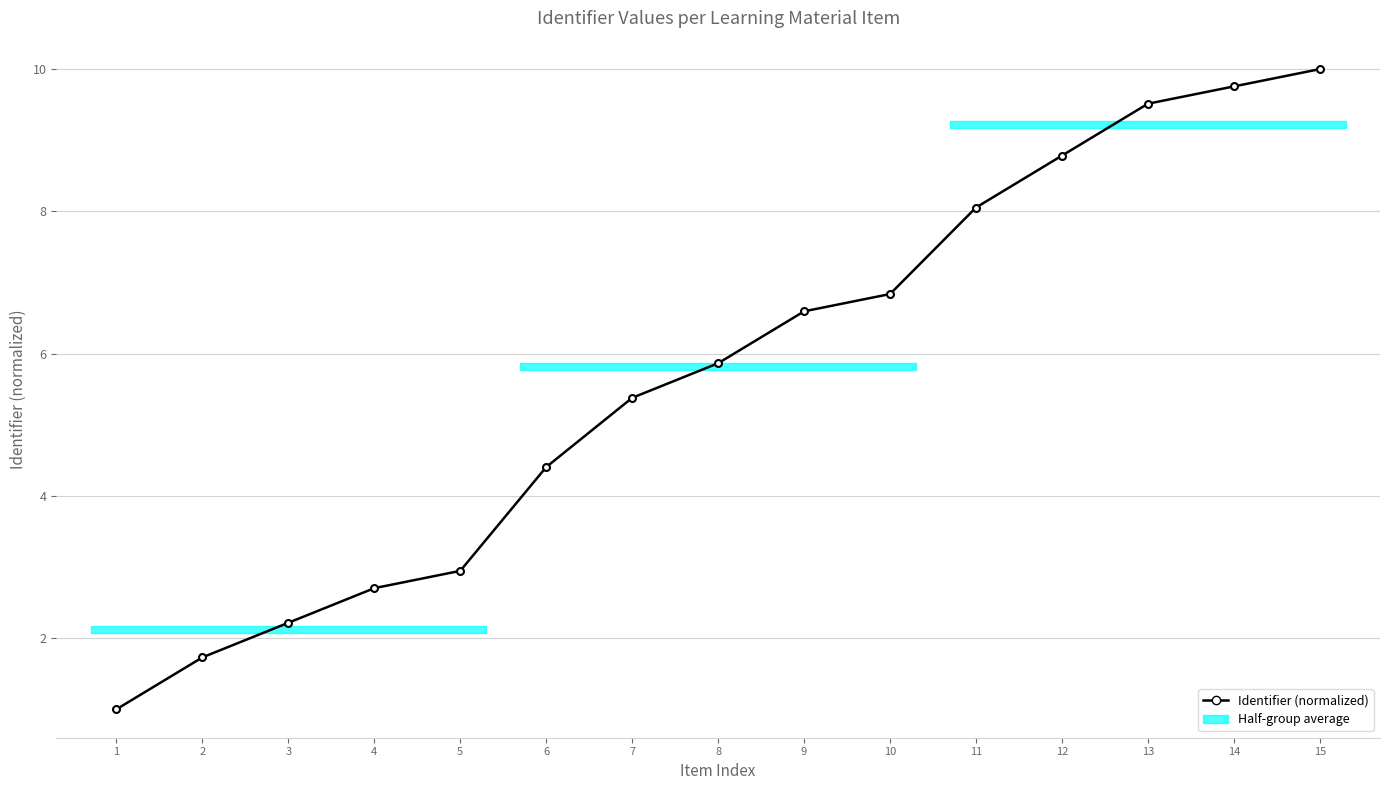

What is the greatest value displayed?

10.0